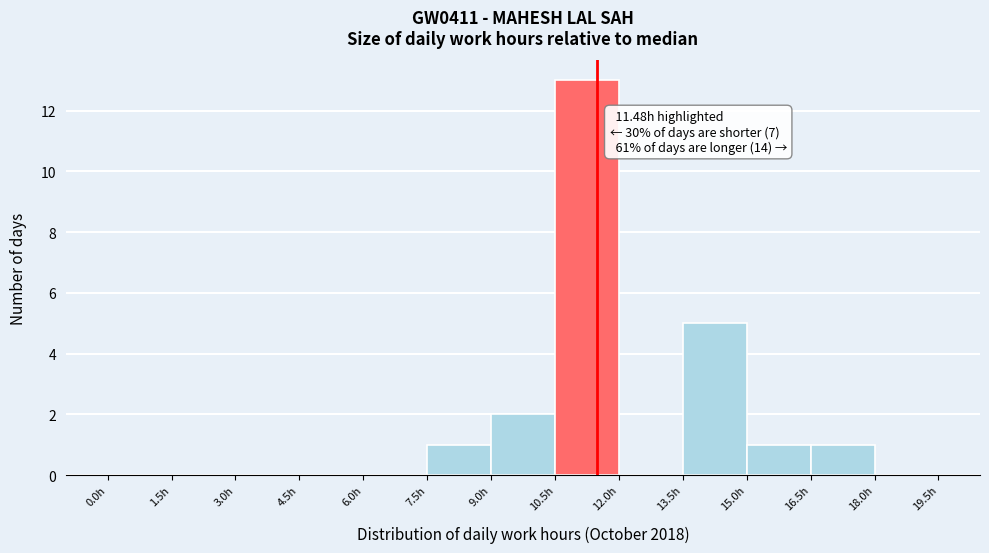

Which range on the x-axis has the tallest bar?

10.5 to 12.0